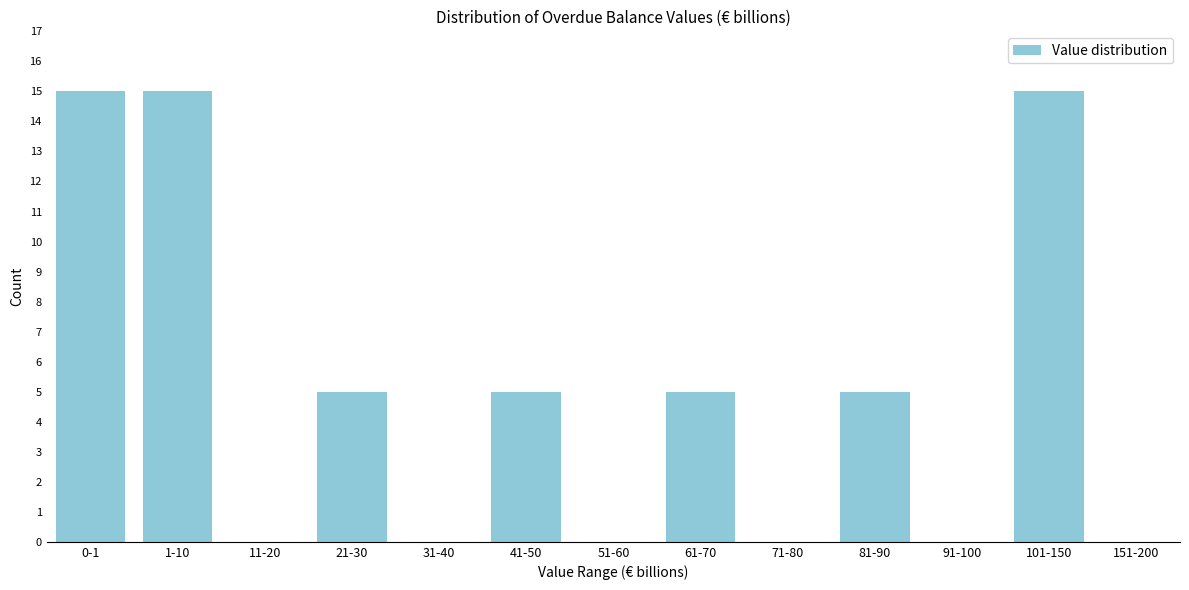

Reading left to right, list all the values displayed in this chart.

0-1=15	1-10=15	11-20=0	21-30=5	31-40=0	41-50=5	51-60=0	61-70=5	71-80=0	81-90=5	91-100=0	101-150=15	151-200=0